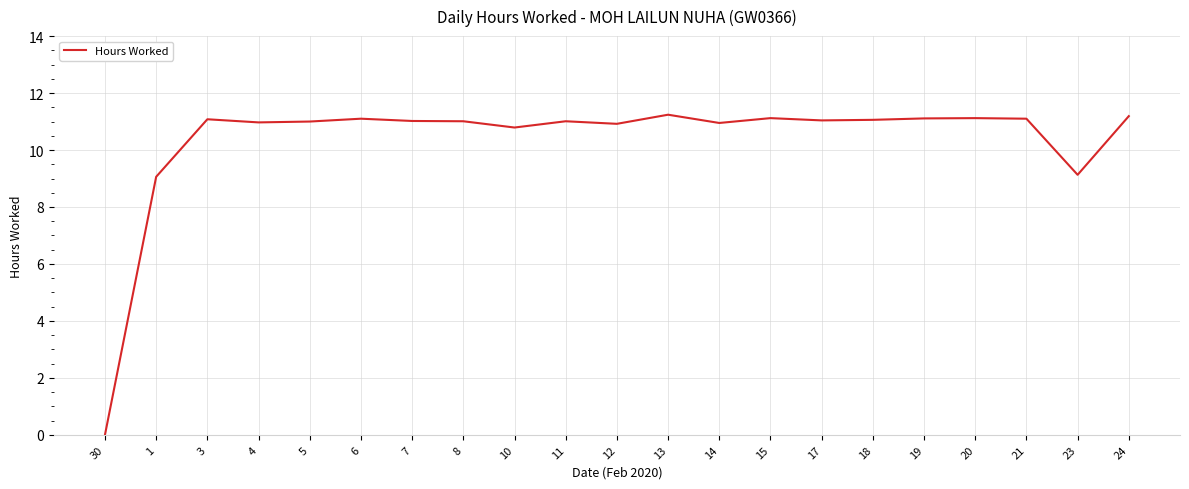

What value does the data have at 1?

9.1